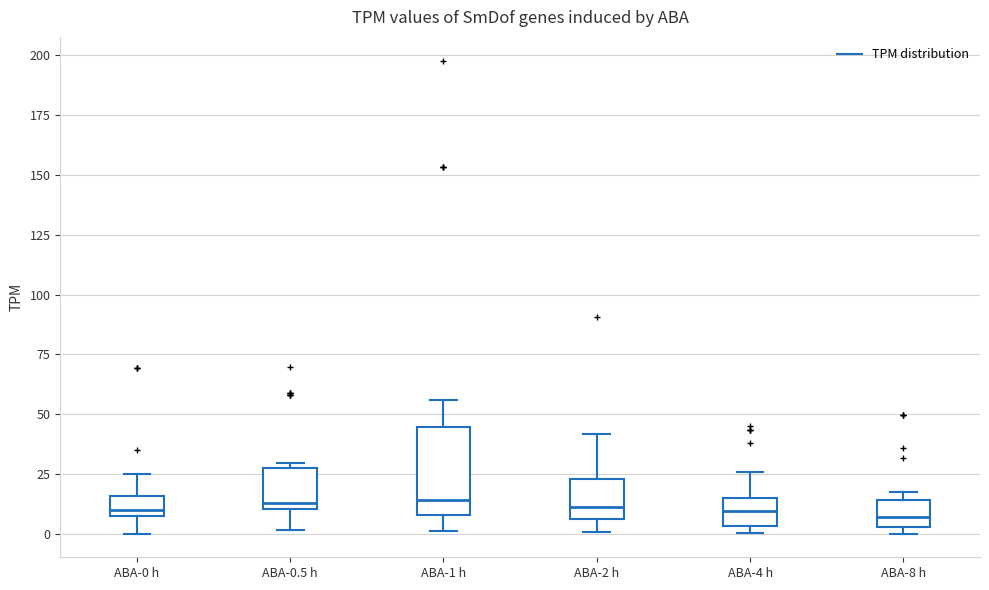

Where is the upper edge of the box for ABA-0.5 h on the y-axis? The values are not printed on the chart, so give them approximately, as read against the axis.

30